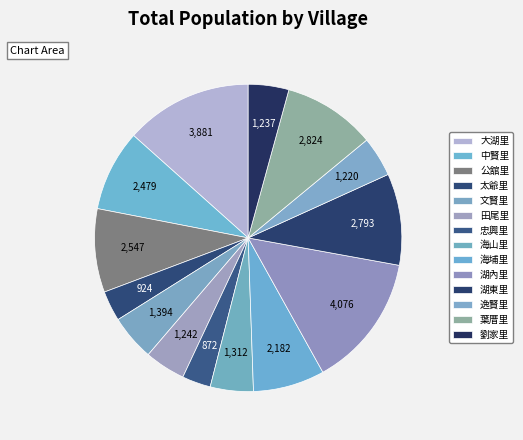

What percentage is NOT represented by 中賢里?

91.4%